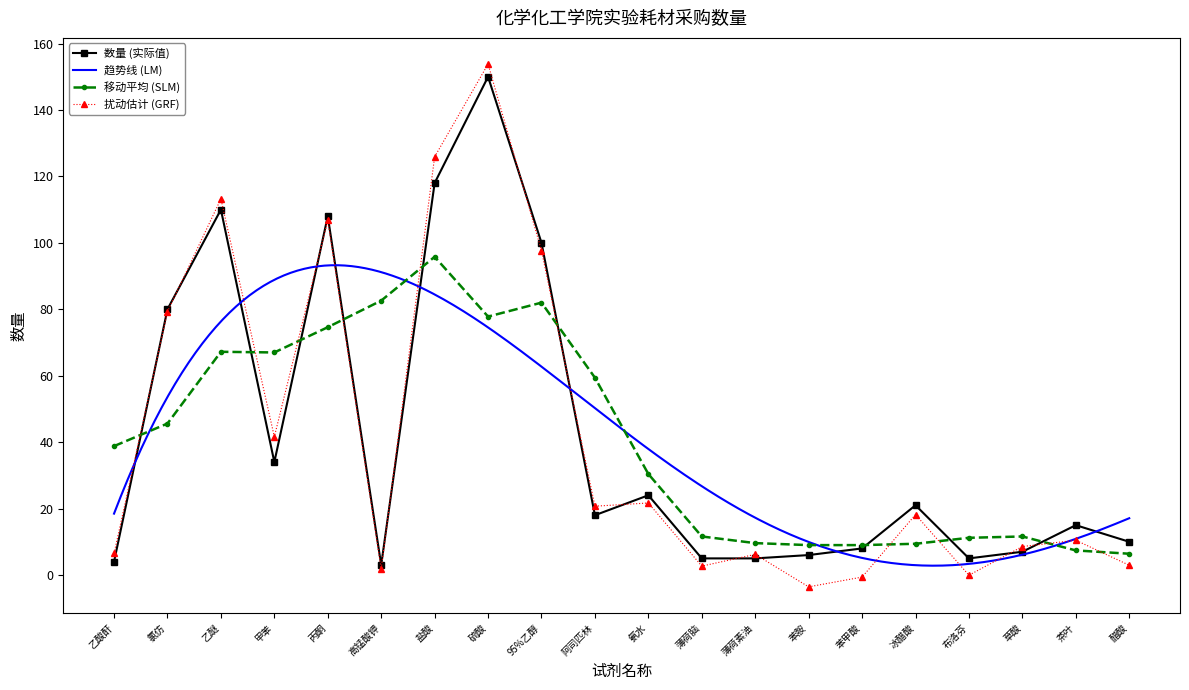

True or false: the data shows 7 at 薄荷脑.

False